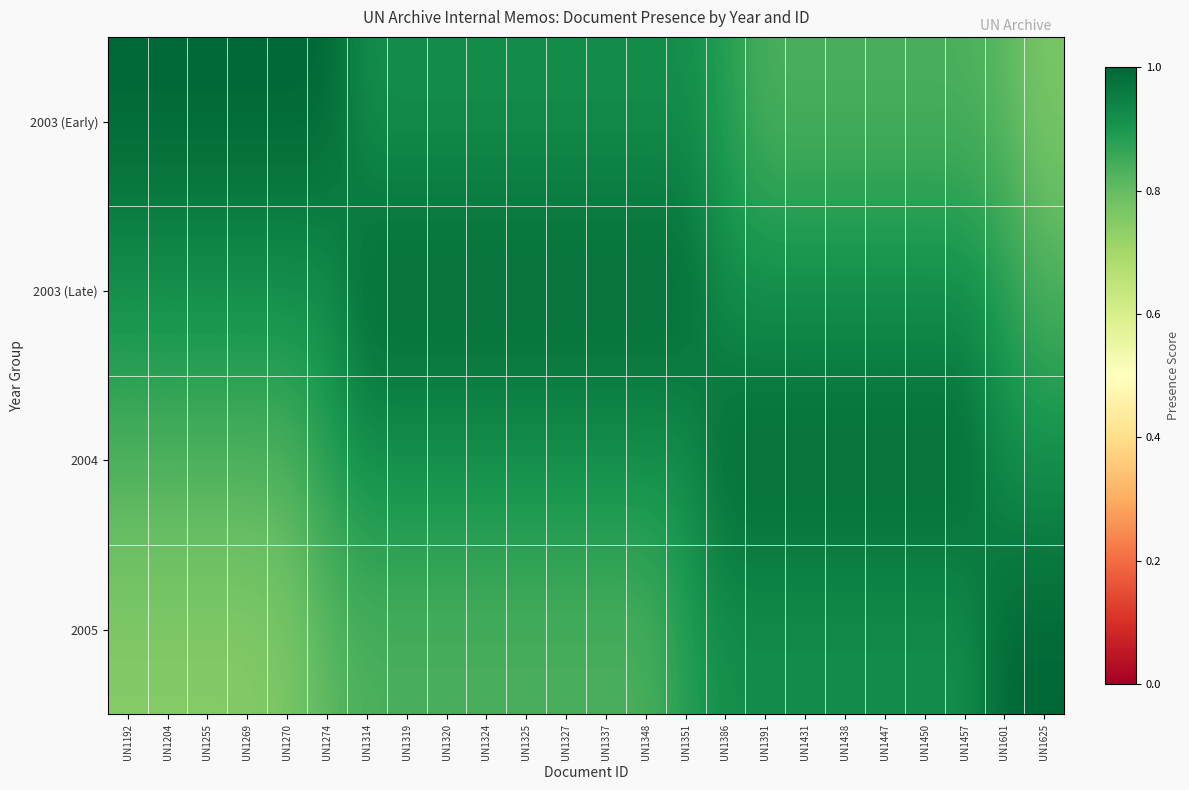

Which label corresponds to the smallest value in the chart?

UN1192